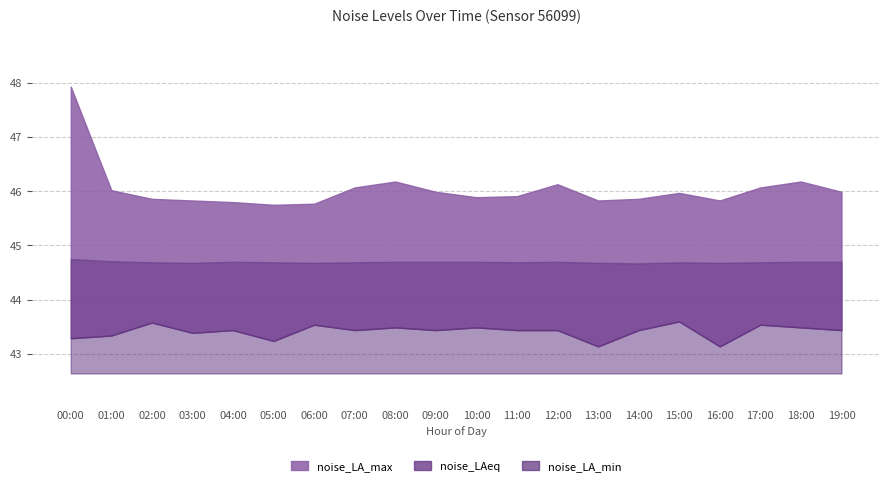

What is the difference between the highest and lowest values at 03:00?

2.4